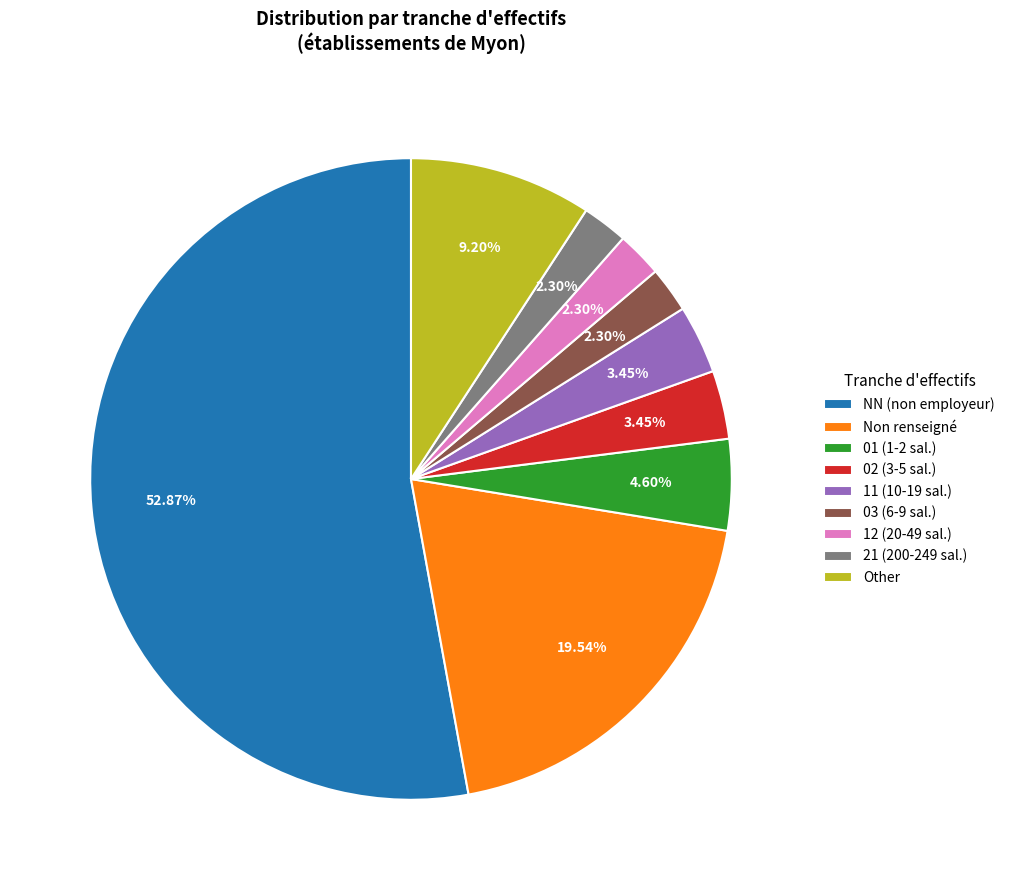

How many slices are in this pie chart?

9